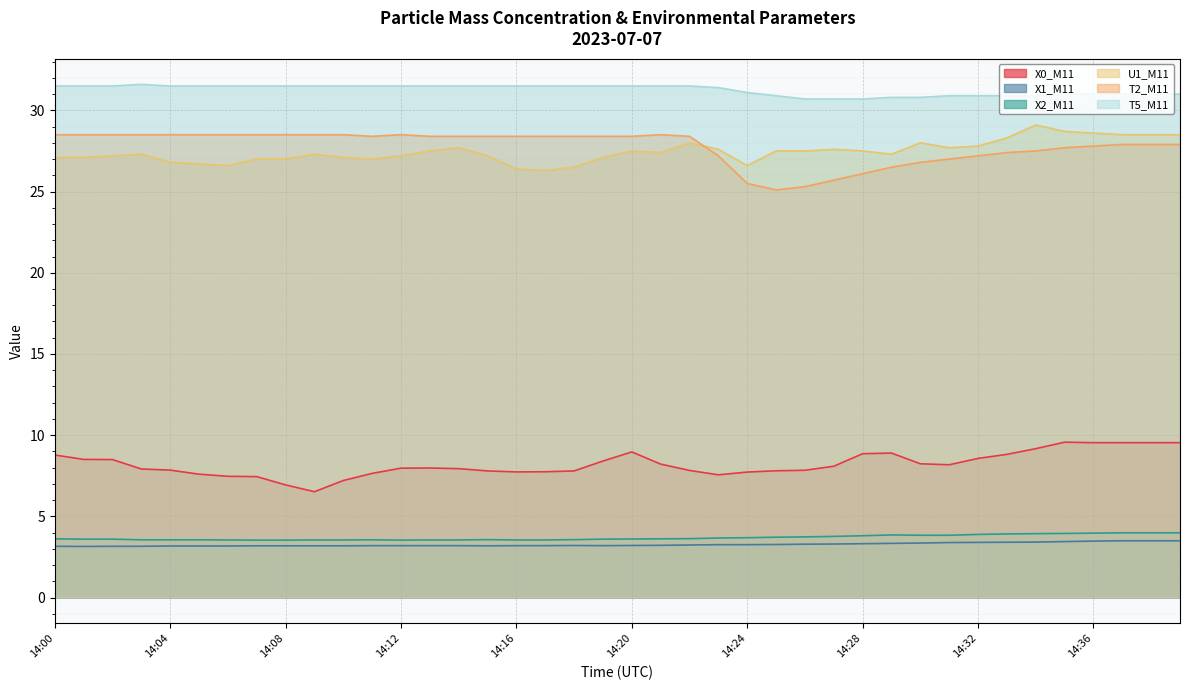

In X2_M11, how many points are higher than both neighbors (excluding endpoints)?

3